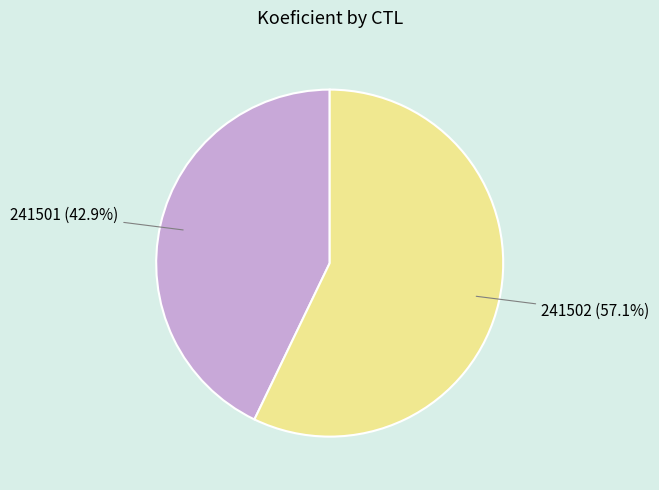

What percentage is the 241501 slice, to the nearest percent?

43%